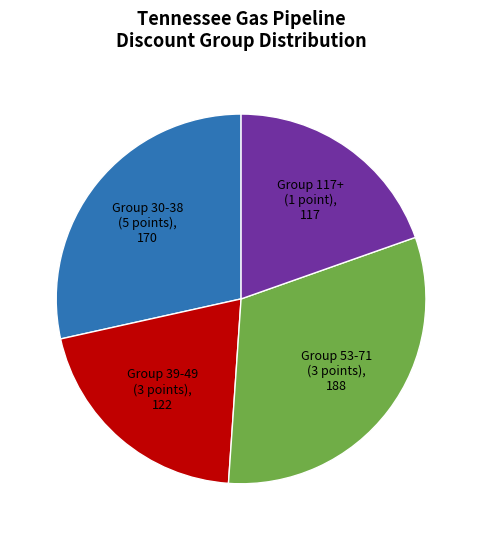

Is there any slice that represents more than half of the pie?

No